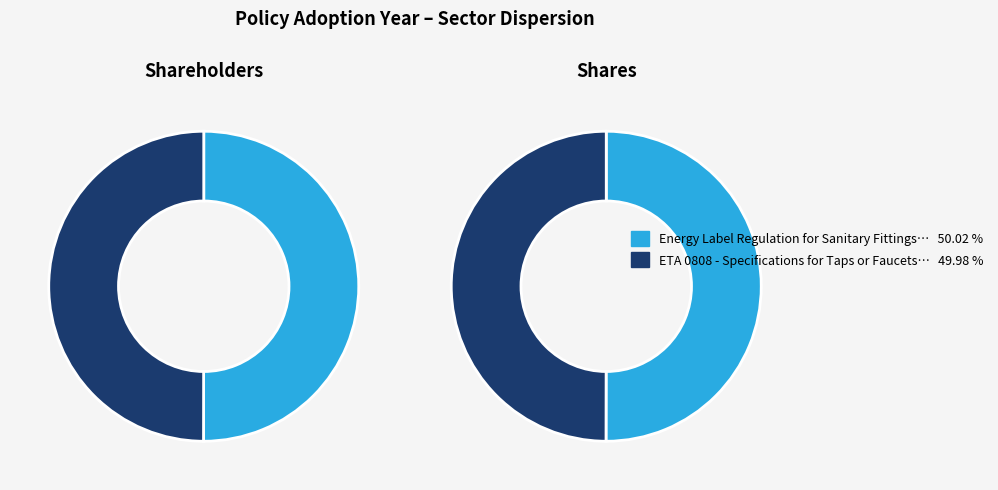

Which slice is the smallest?

ETA 0808 - Specifications for Taps or Faucets (Portugal)